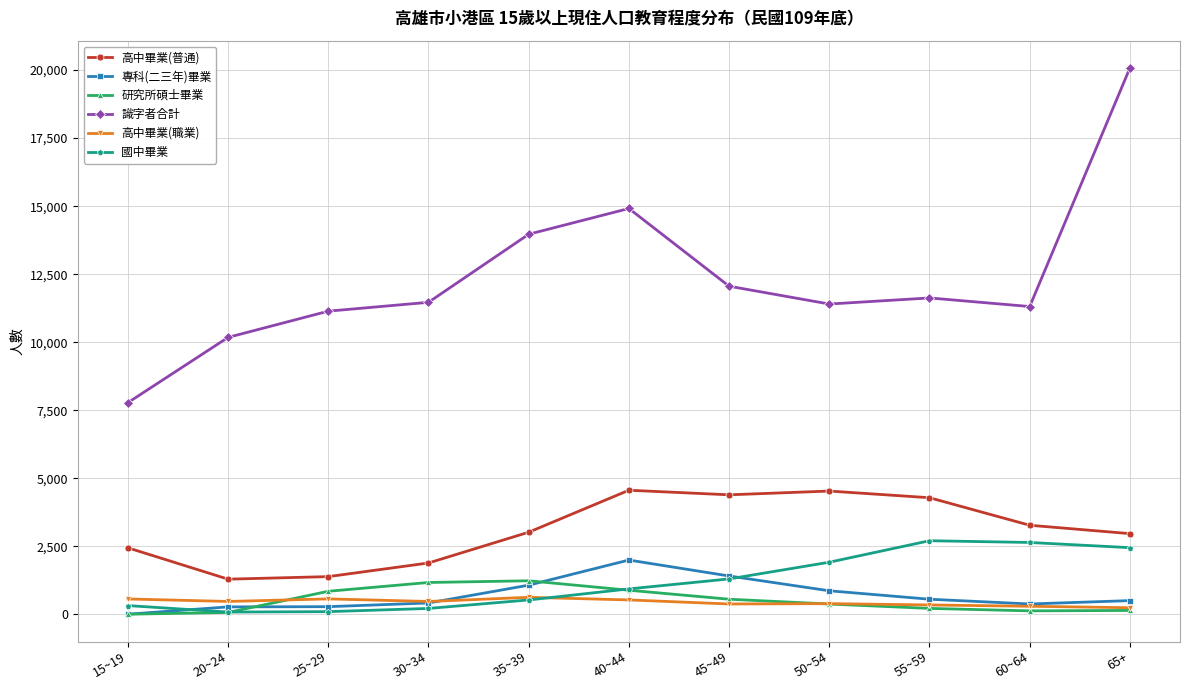

The value of 研究所碩士畢業 at 50~54 is 374. True or false?

True